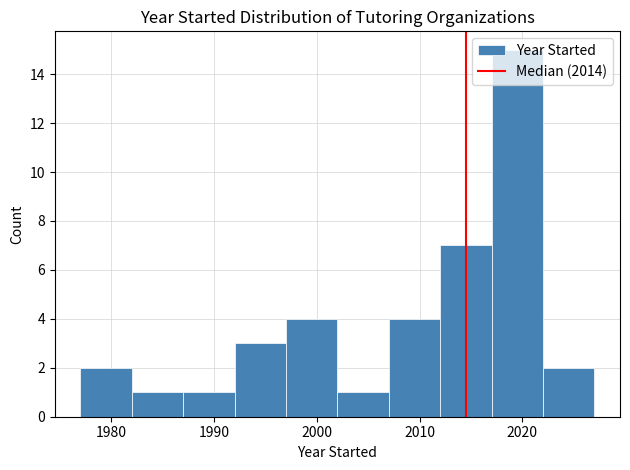

How tall is the bar that spans 2012 to 2017 on the x-axis? The values are not printed on the chart, so give them approximately, as read against the axis.

7